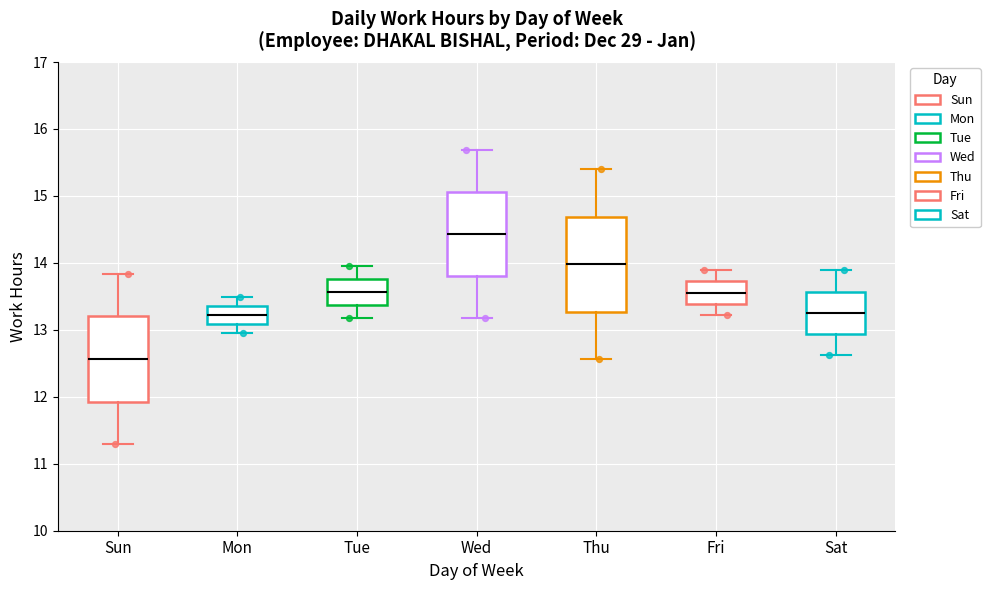

Comparing the boxes themselves (not the whiskers), which one is the tallest?

Thu